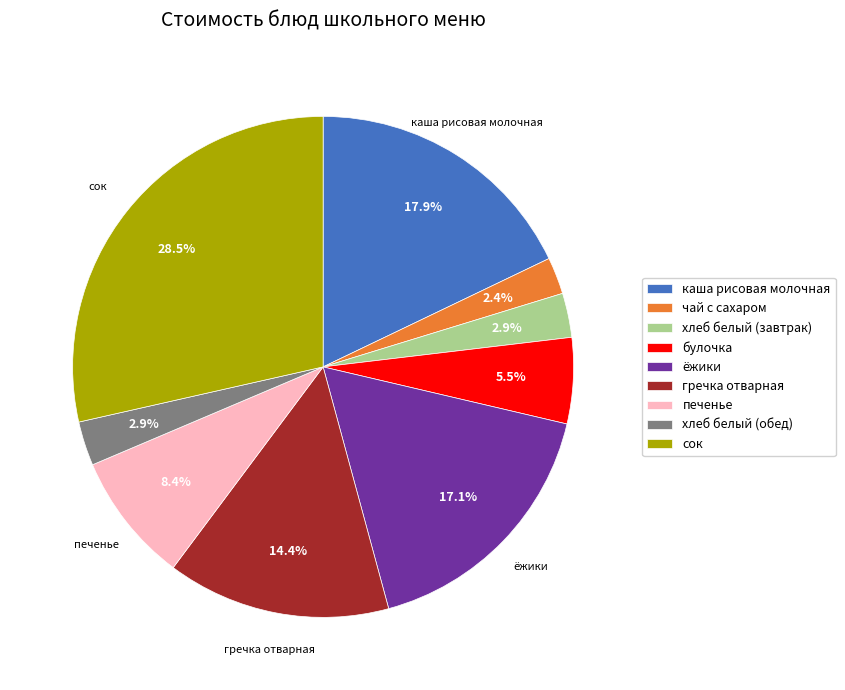

Is the sum of чай с сахаром and булочка greater than half?

No